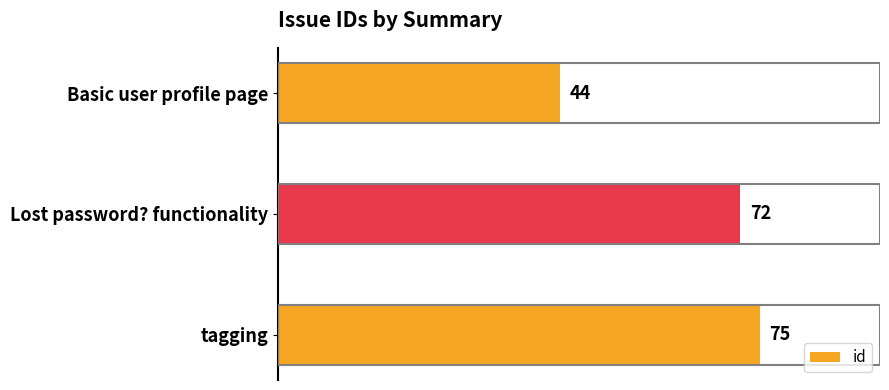

What is the approximate value at Lost password? functionality, to the nearest 5?

70